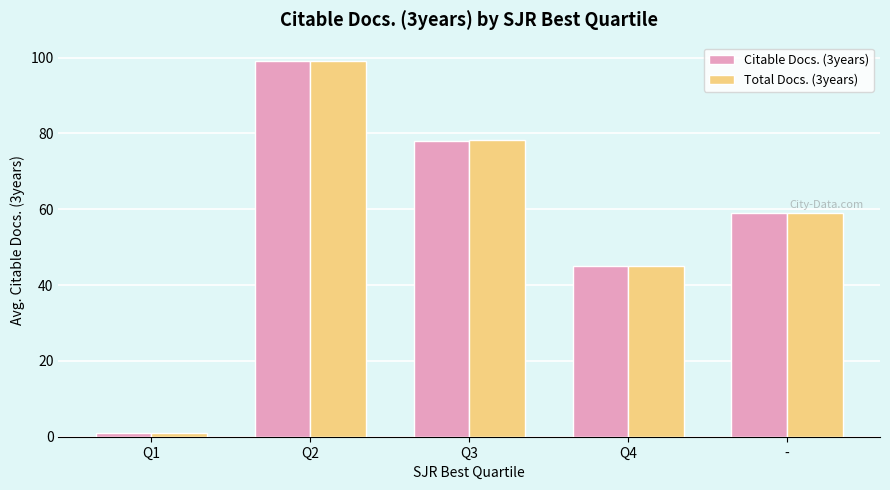

What are all the series names shown in the legend?

Citable Docs. (3years), Total Docs. (3years)